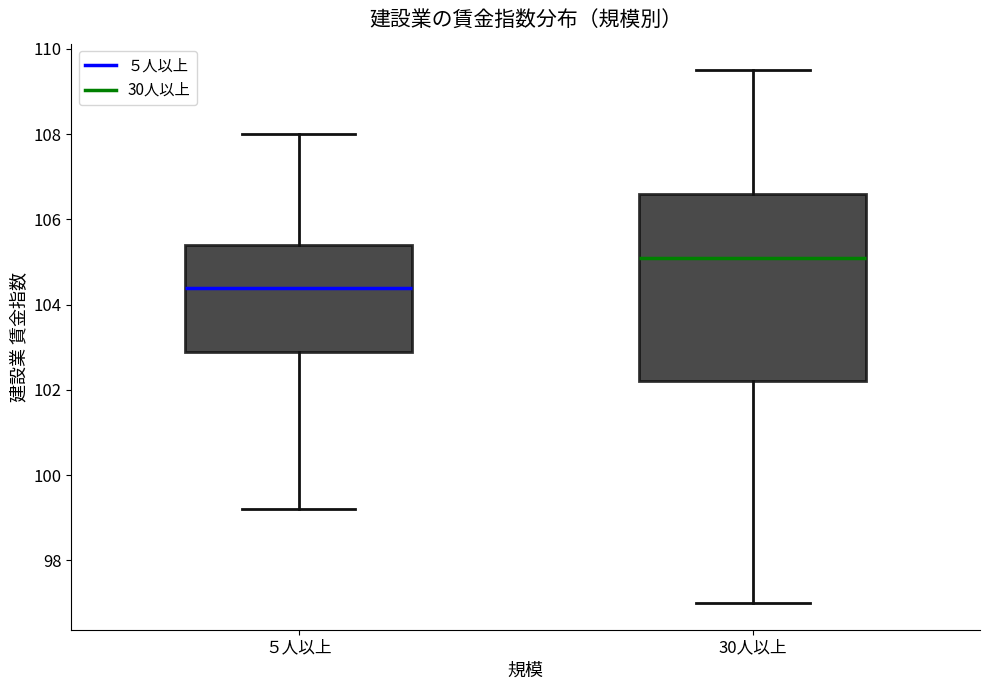

Where does the median line of the box for 30人以上 sit on the y-axis? The values are not printed on the chart, so give them approximately, as read against the axis.

105.2